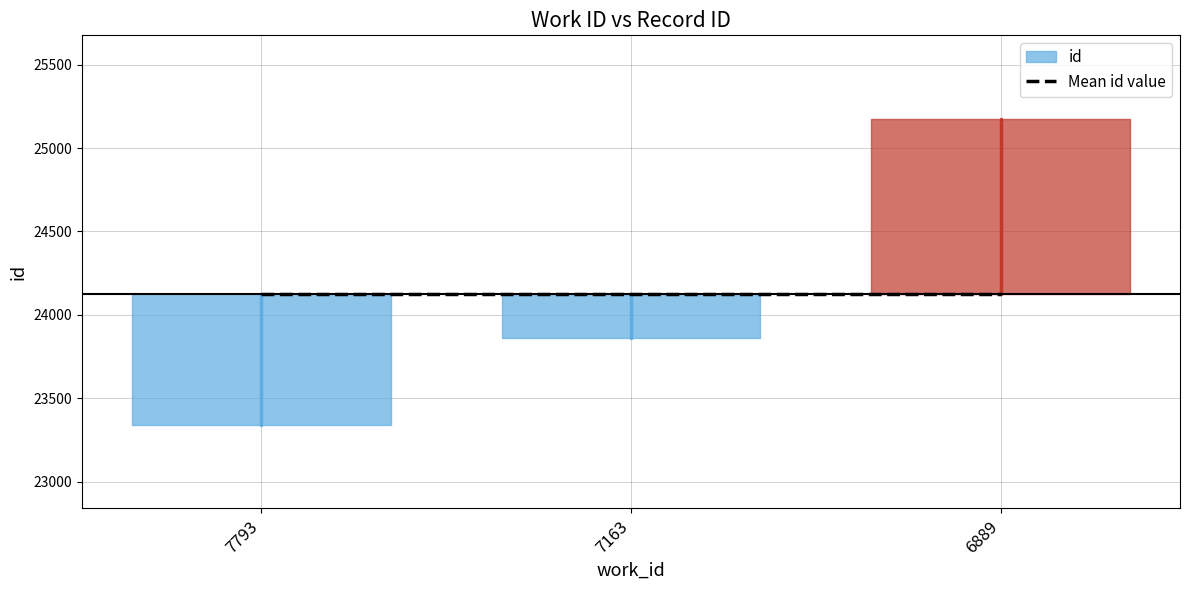

Is this an area chart (filled region under the line)?

No